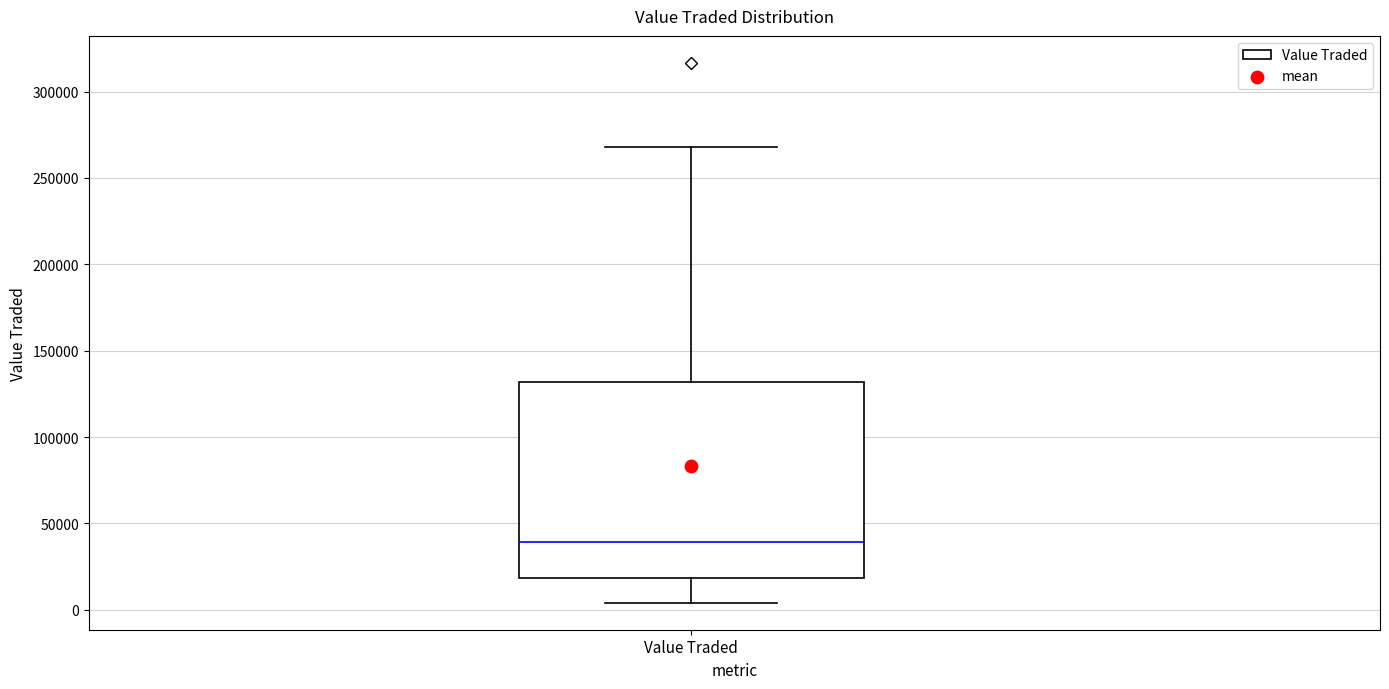

Transcribe this box plot: give where the median line is, the range the box spans, and where the two whiskers end, as read against the y-axis. The values are not printed on the chart, so give them approximately, as read against the axis.

median 40000, box 20000 to 130000, whiskers 5000 to 270000